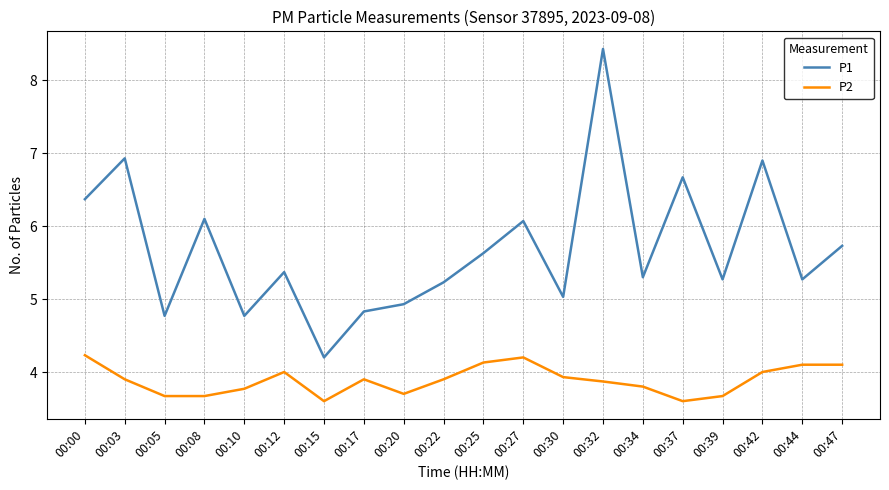

Reading left to right, list all the values displayed in this chart.

P1: 00:00=6.4	00:03=6.9	00:05=4.8	00:08=6.1	00:10=4.8	00:12=5.4	00:15=4.2	00:17=4.8	00:20=4.9	00:22=5.2	00:25=5.6	00:27=6.1	00:30=5.0	00:32=8.4	00:34=5.3	00:37=6.7	00:39=5.3	00:42=6.9	00:44=5.3	00:47=5.7
P2: 00:00=4.2	00:03=3.9	00:05=3.7	00:08=3.7	00:10=3.8	00:12=4.0	00:15=3.6	00:17=3.9	00:20=3.7	00:22=3.9	00:25=4.1	00:27=4.2	00:30=3.9	00:32=3.9	00:34=3.8	00:37=3.6	00:39=3.7	00:42=4.0	00:44=4.1	00:47=4.1